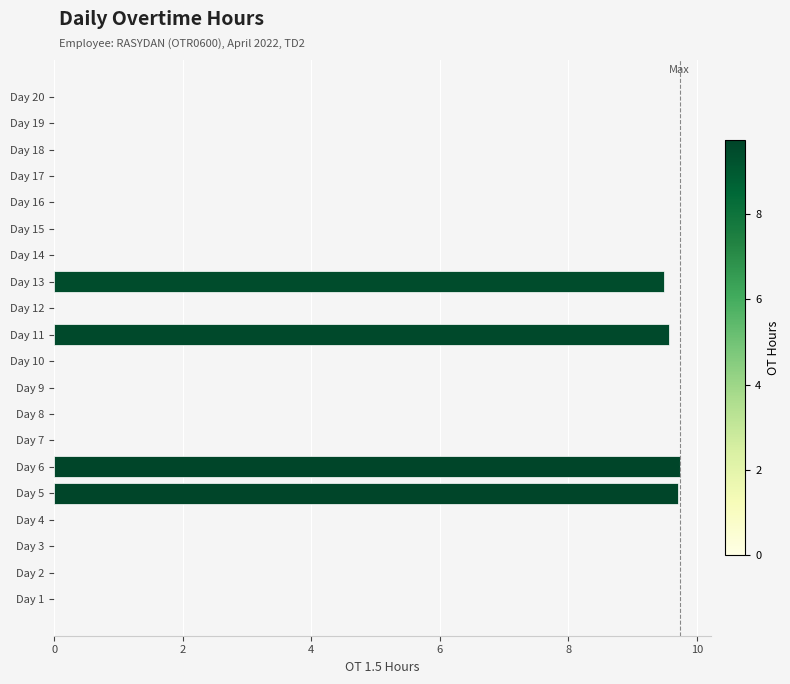

What is the greatest value displayed?

9.7